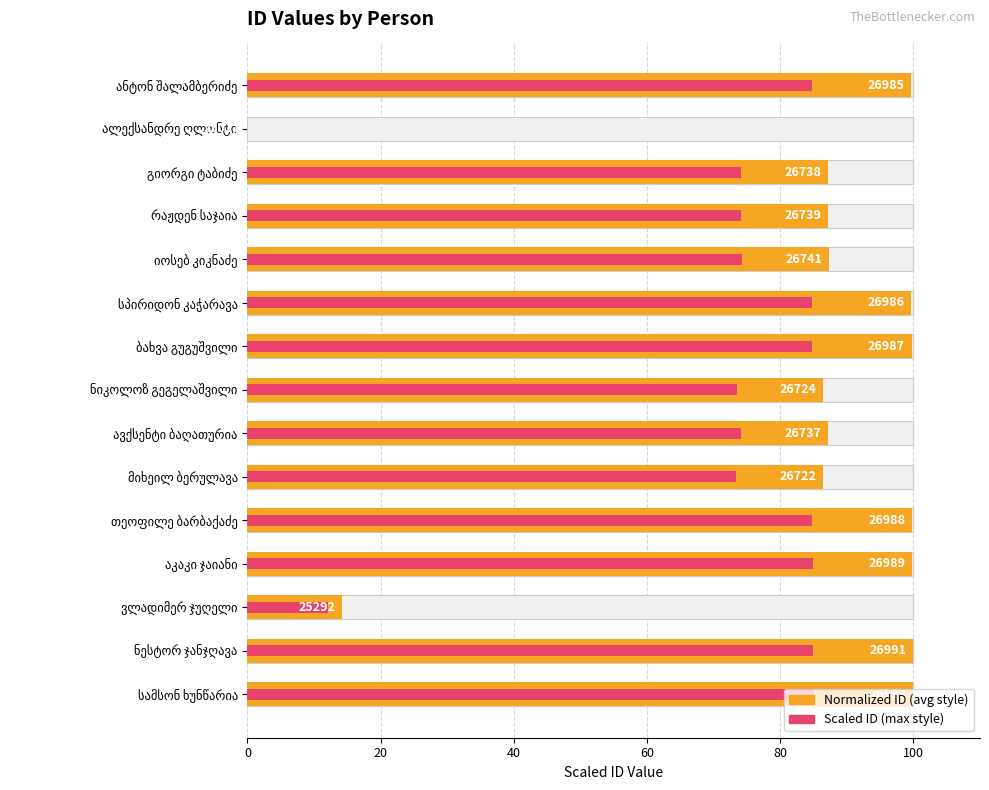

Which series has the largest range (max minus min)?

Normalized ID (avg style)